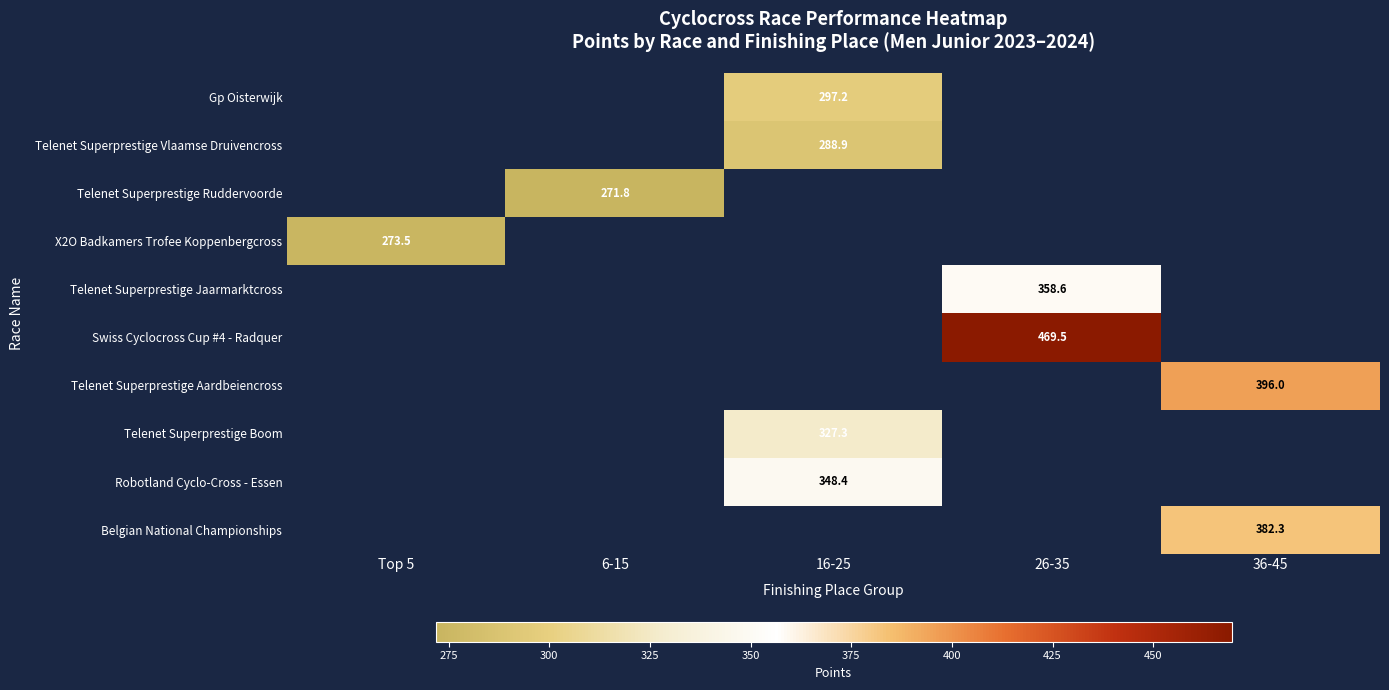

At which category does the chart reach its minimum across all series?

6-15